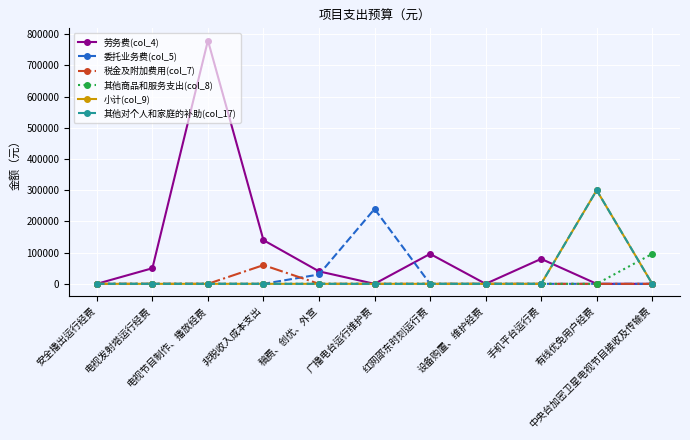

Is the value of 委托业务费(col_5) at 手机平台运行费 greater than the value of 其他对个人和家庭的补助(col_17) at 电视发射塔运行经费?

No